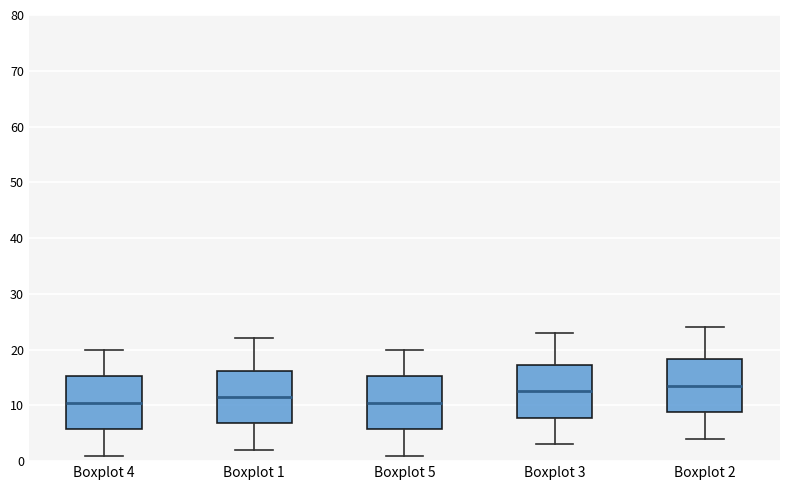

Where does the lower whisker of the box for Boxplot 2 end on the y-axis? The values are not printed on the chart, so give them approximately, as read against the axis.

4